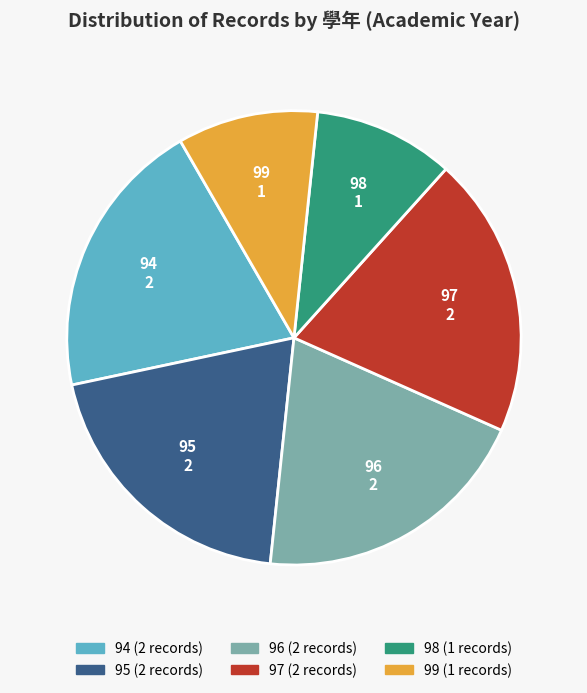

The 99 slice represents 10% of the pie. True or false?

True